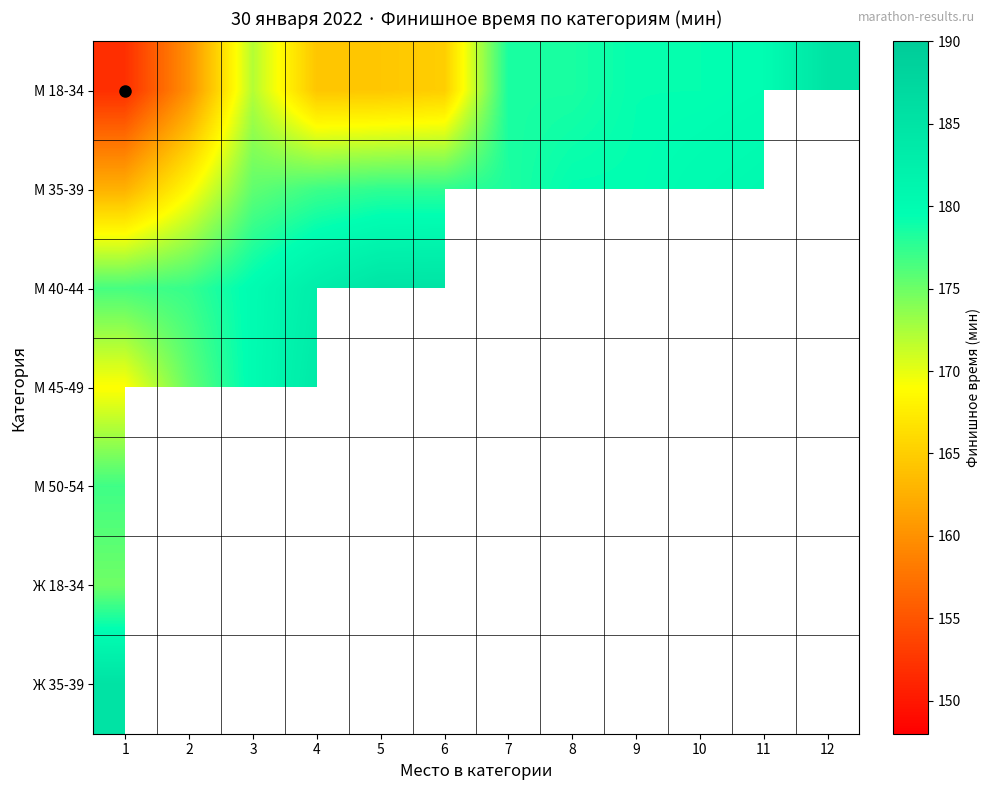

Which series changed the most between 1 and 11?

М 18-34